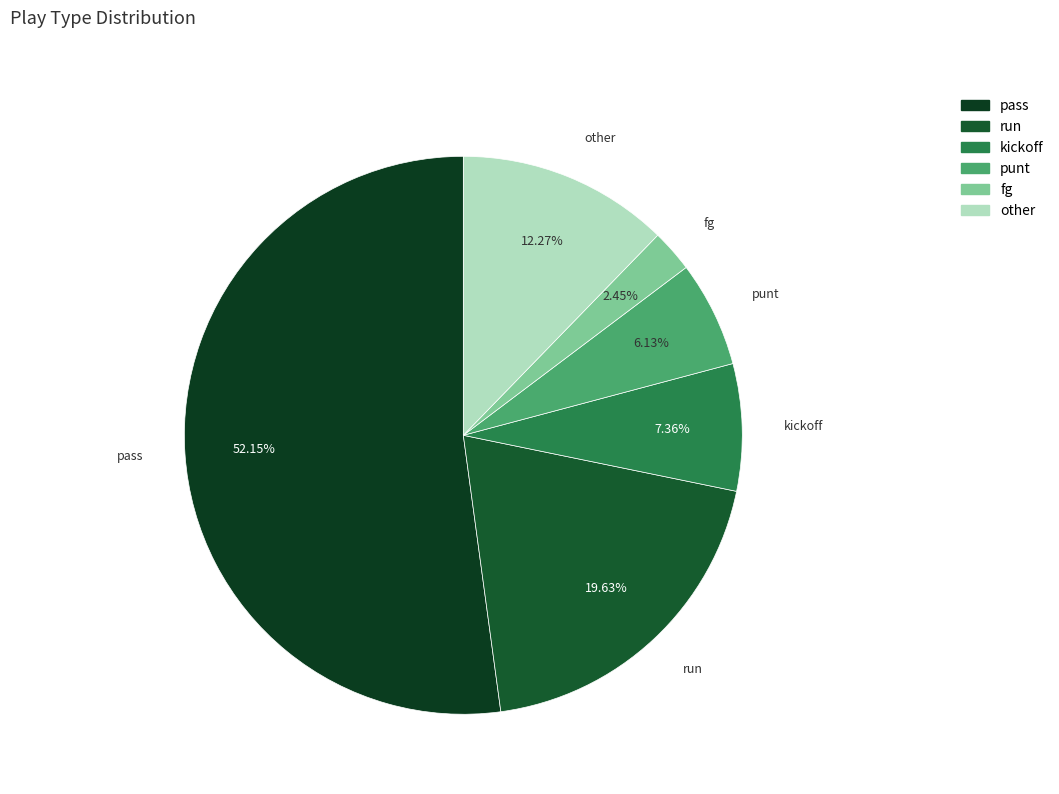

Is there a majority slice in this chart?

Yes